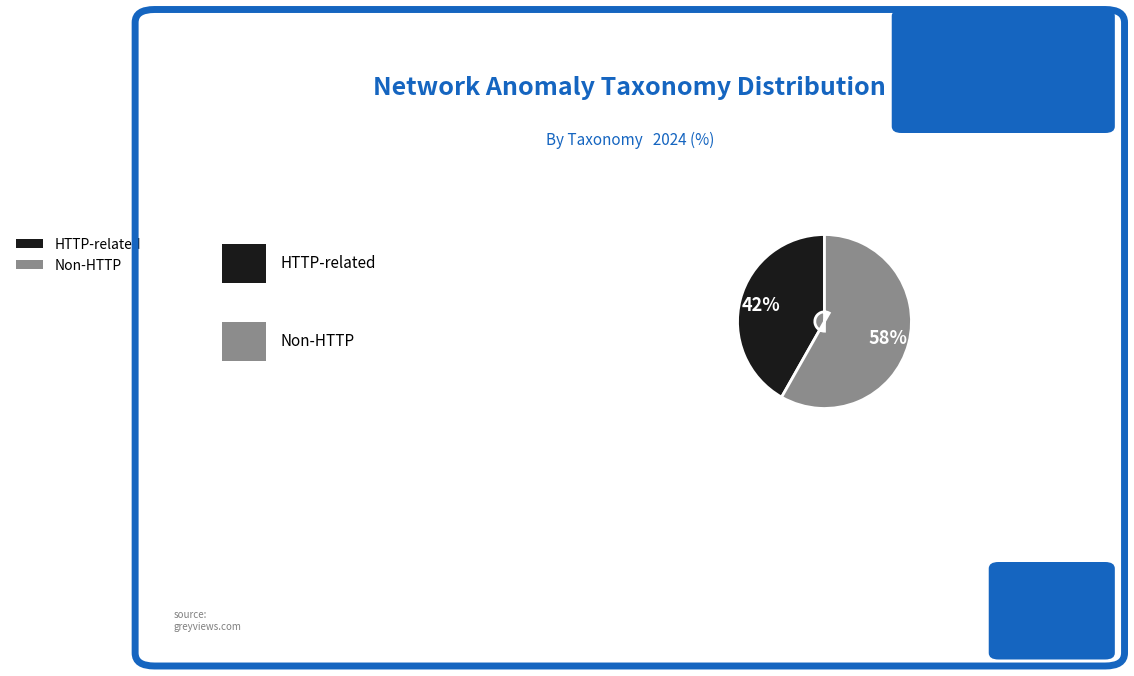

To the nearest percent, what is the difference between the largest and smallest slice percentages?

16%